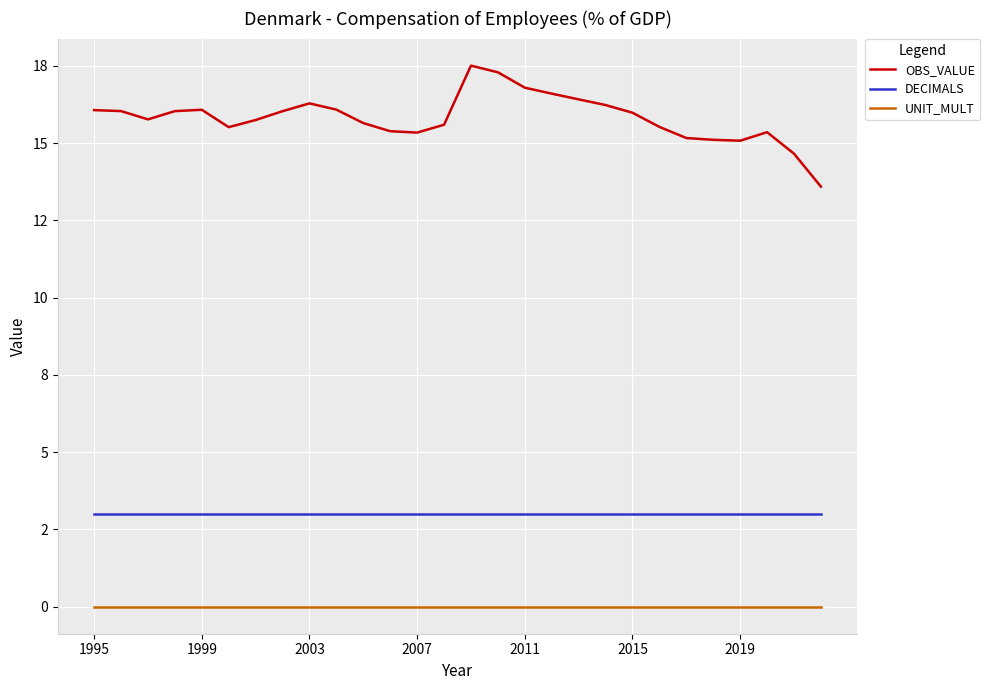

List the series in order of their overall mean, lowest first.

UNIT_MULT, DECIMALS, OBS_VALUE